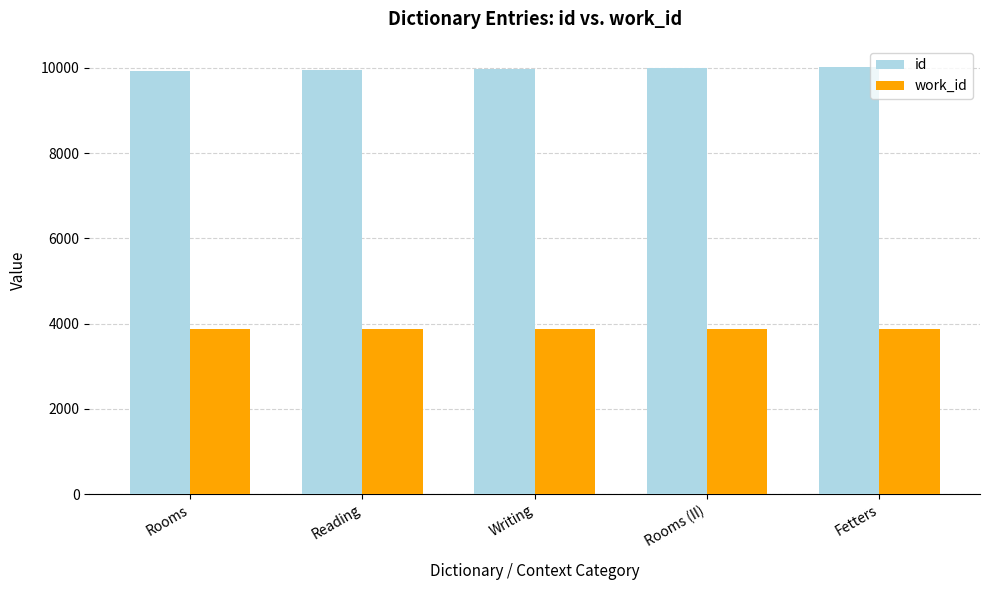

What are all the series names shown in the legend?

id, work_id